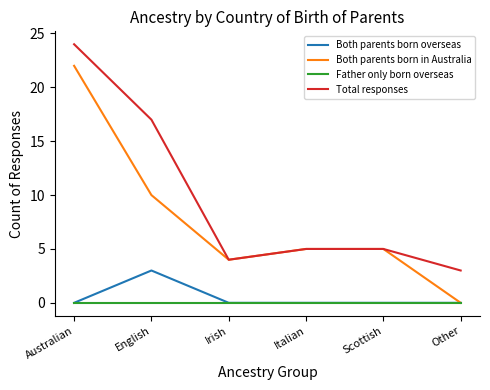

Which series changed the most between Australian and Scottish?

Total responses